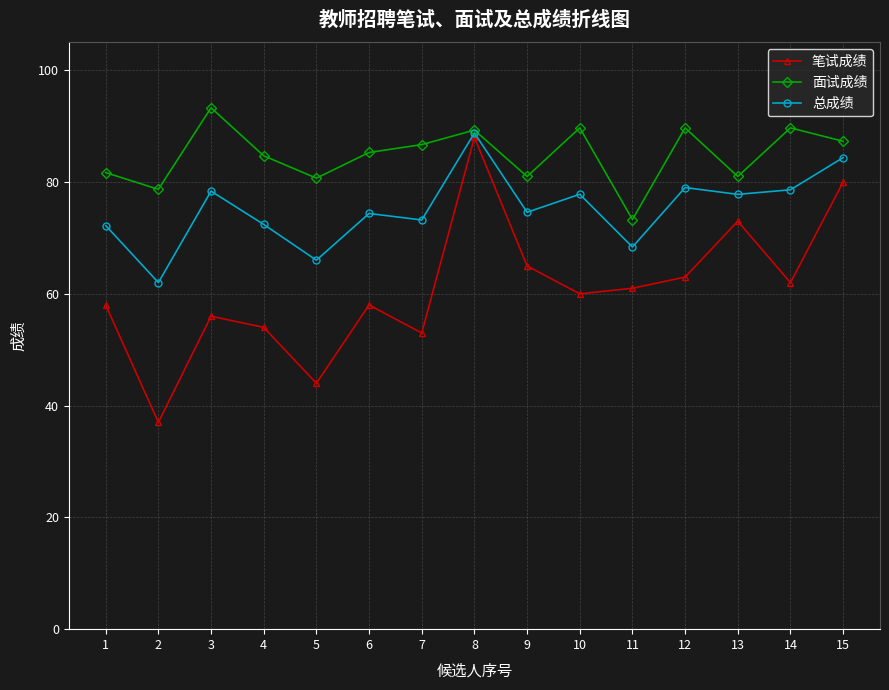

Which series has the largest total across all categories?

面试成绩